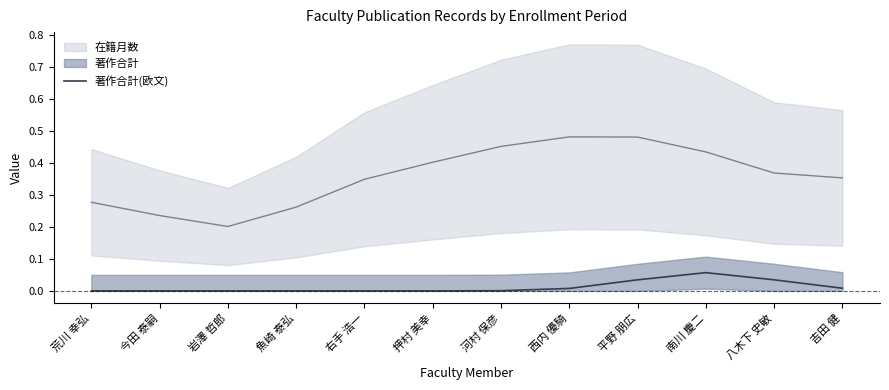

Does the chart have visible grid lines?

No